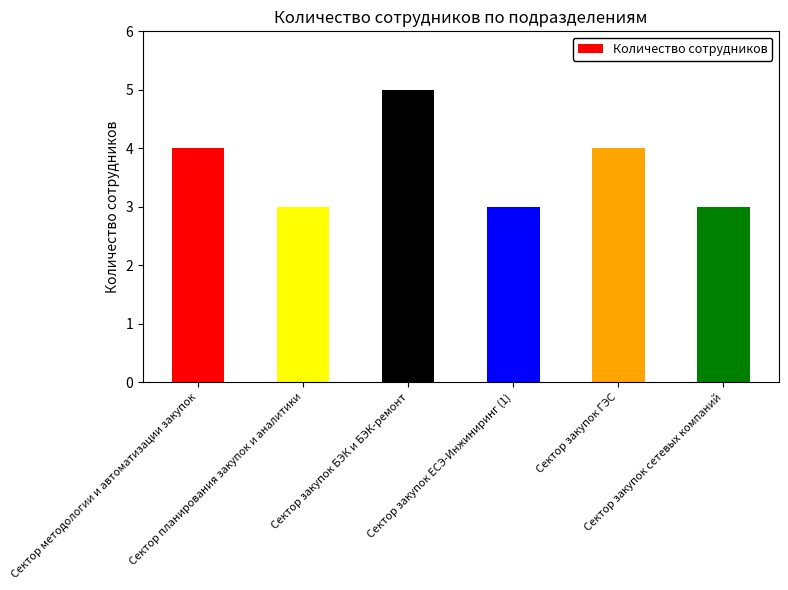

What is the average value?

4